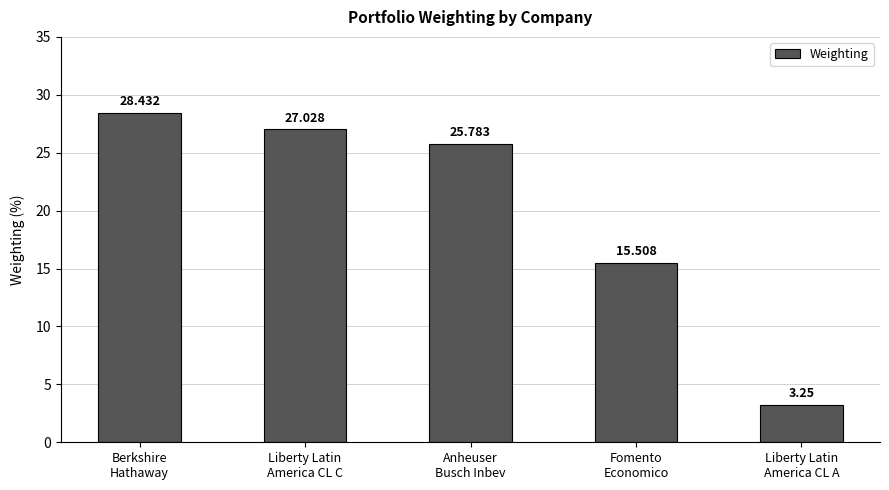

What is the difference between the maximum and minimum values?

25.2